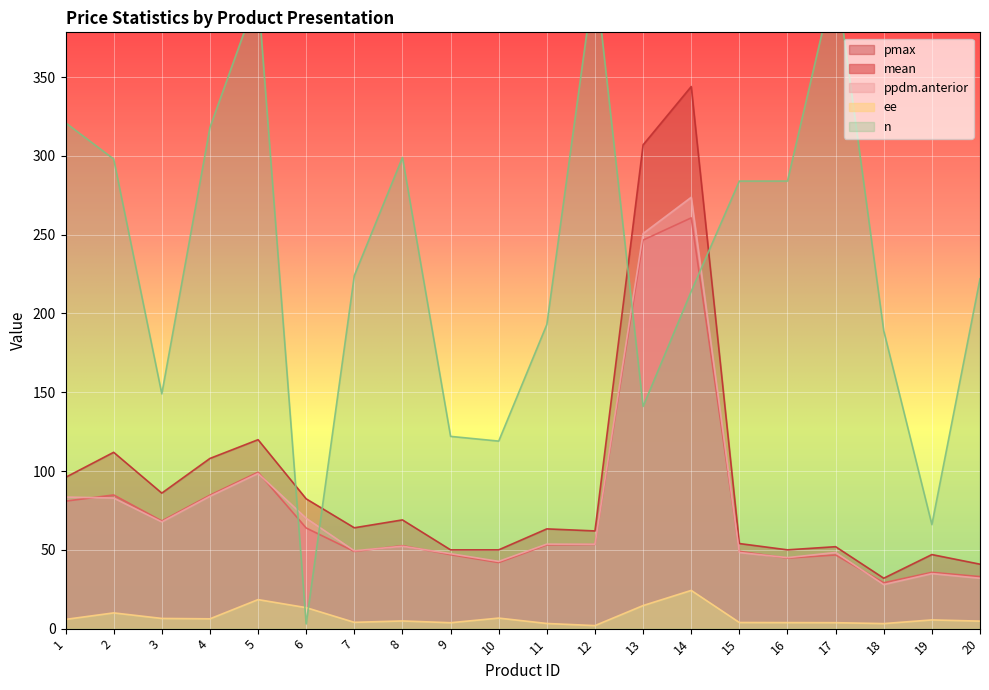

Which series has the largest range (max minus min)?

n